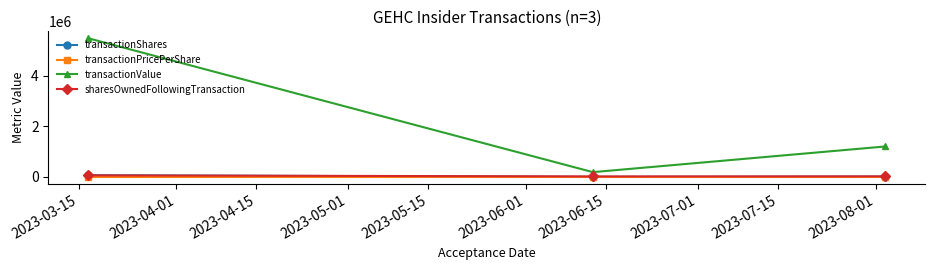

Is this an area chart (filled region under the line)?

No